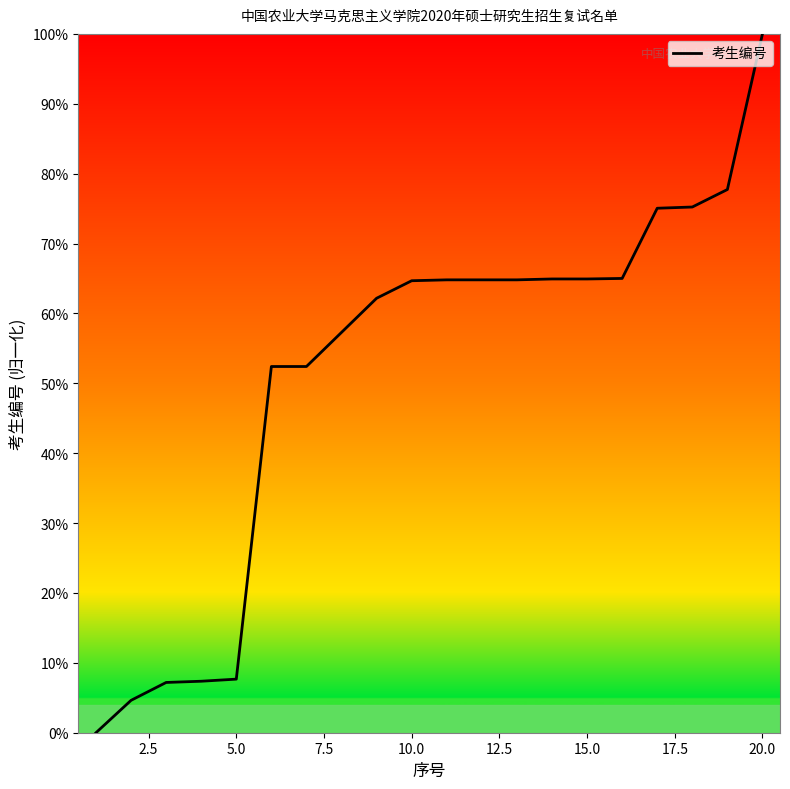

What is the difference between the maximum and minimum values?

100.0